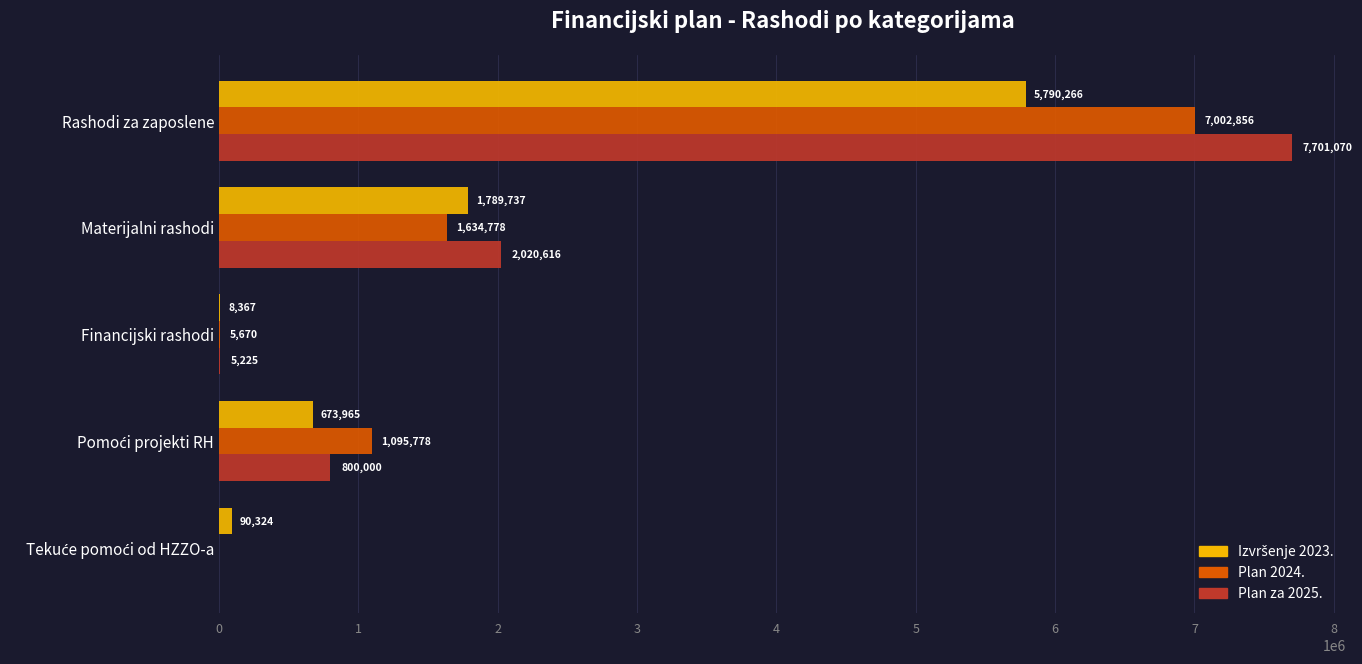

What is the maximum value shown in the chart?

7701070.0